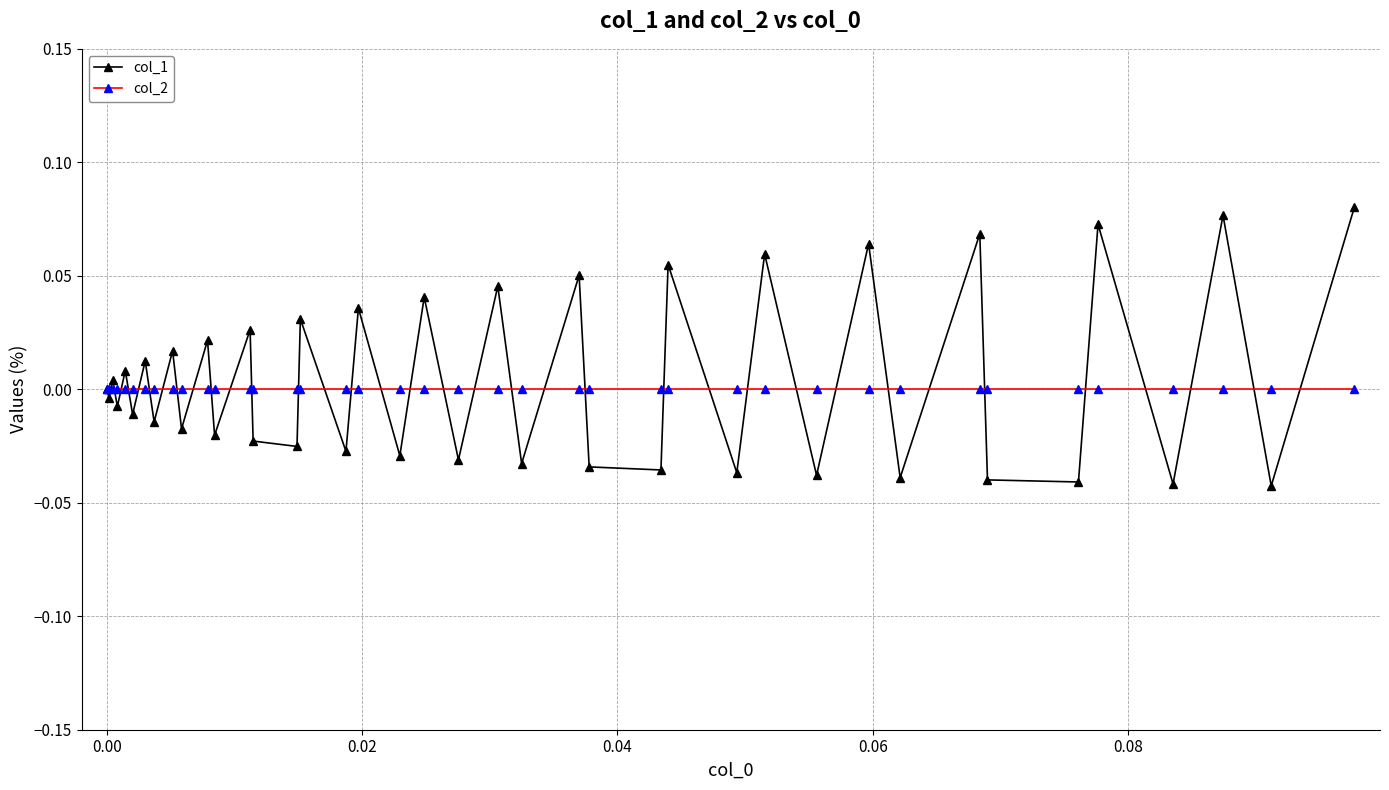

Which series has the largest total across all categories?

col_1